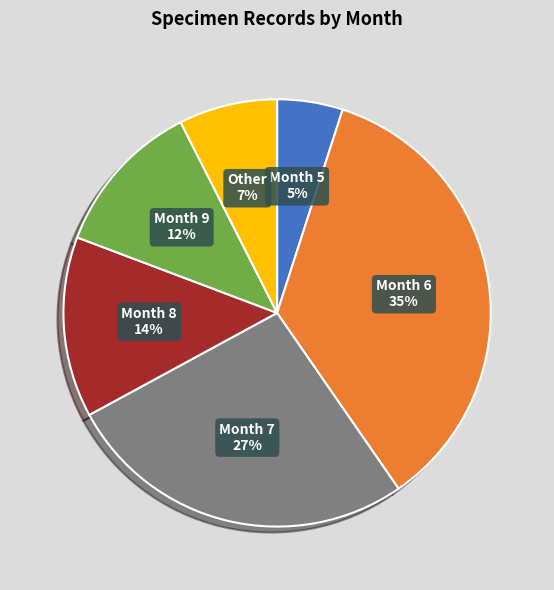

Does Month 8 represent more than half of the total?

No